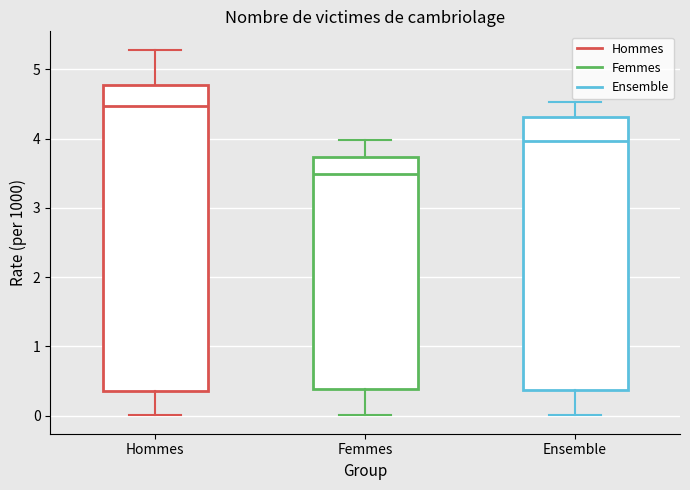

Reading left to right, transcribe this box plot: for each box, give where its median line is, the range the box spans, and where its two whiskers end, as read against the y-axis. The values are not printed on the chart, so give them approximately, as read against the axis.

Hommes: median 4.5, box 0.3 to 4.8, whiskers 0.0 to 5.3
Femmes: median 3.5, box 0.4 to 3.7, whiskers 0.0 to 4.0
Ensemble: median 4.0, box 0.4 to 4.3, whiskers 0.0 to 4.5